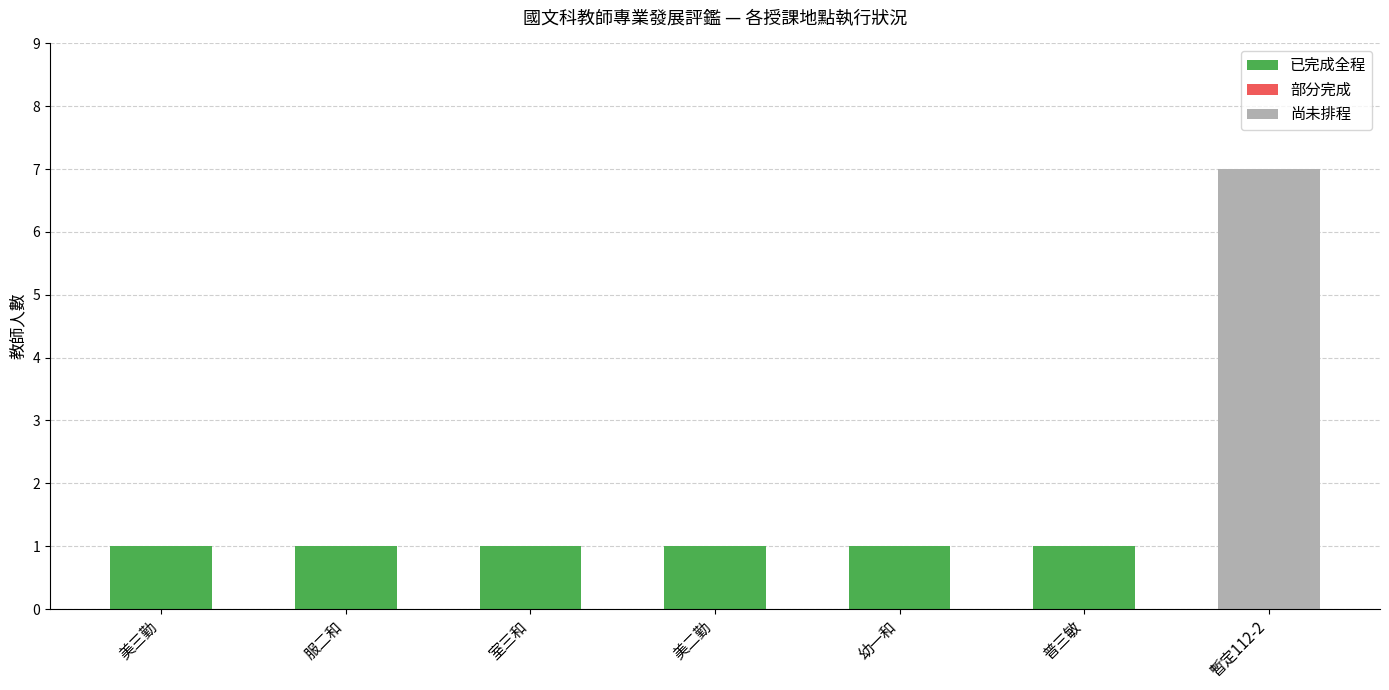

Reading left to right, list the values for the 已完成全程 series.

美三勤=1	服二和=1	室三和=1	美二勤=1	幼一和=1	普三敏=1	暫定112-2=0